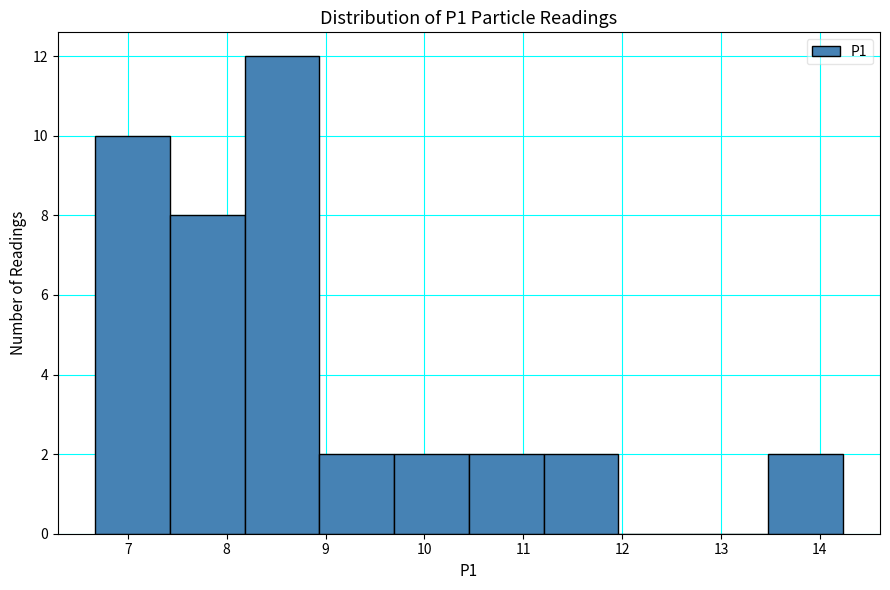

Reading left to right, list every bar in this chart as the range it spans on the x-axis followed by its height. Neither the bar edges nor the heights are printed on the chart, so give them approximately, as read against the axes.

6.7 to 7.4: 10
7.4 to 8.2: 8
8.2 to 8.9: 12
8.9 to 9.7: 2
9.7 to 10.5: 2
10.5 to 11.2: 2
11.2 to 12.0: 2
12.0 to 12.7: 0
12.7 to 13.5: 0
13.5 to 14.2: 2